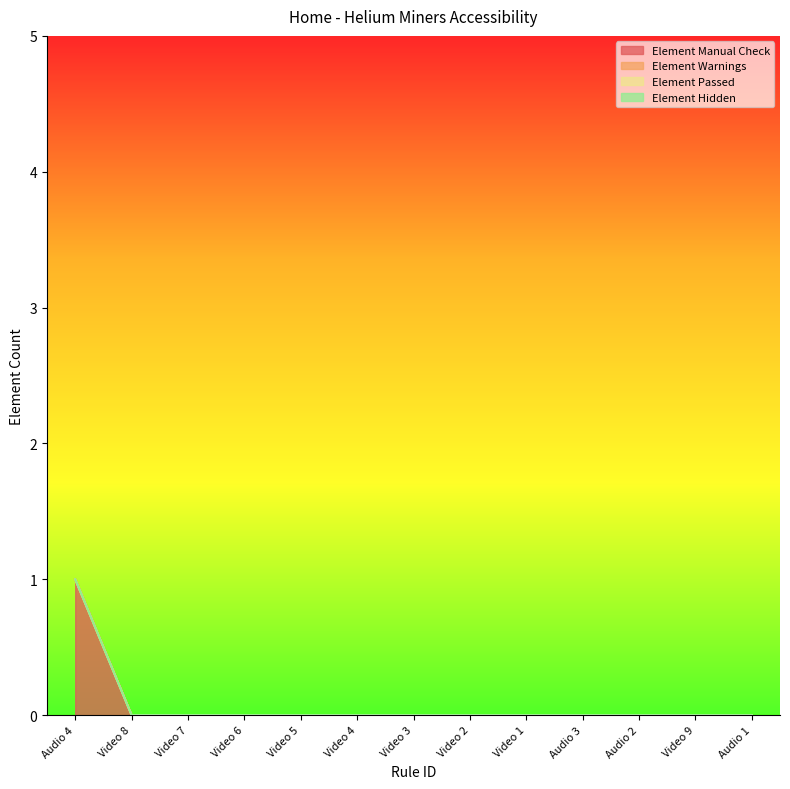

How many data points does each series have?

13